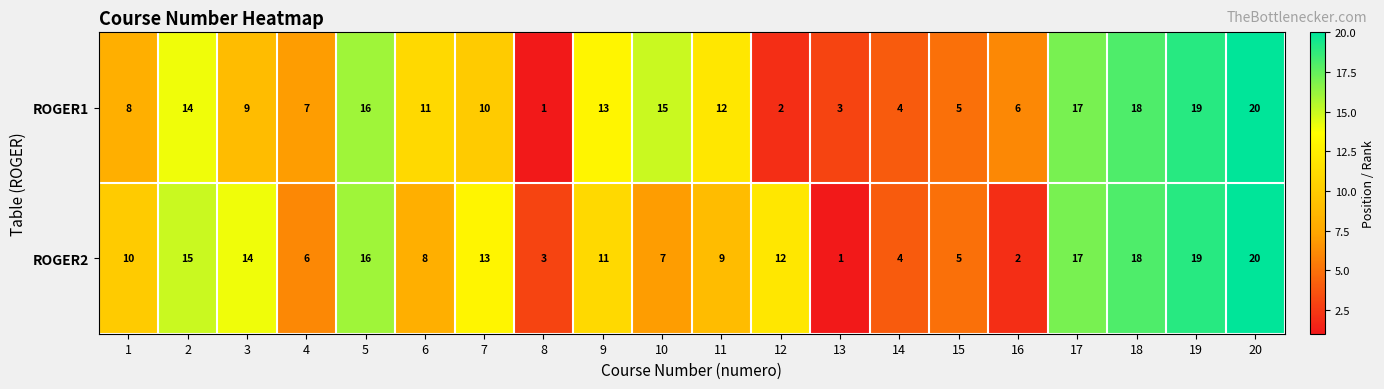

Read the ROGER1 value at 20.

20